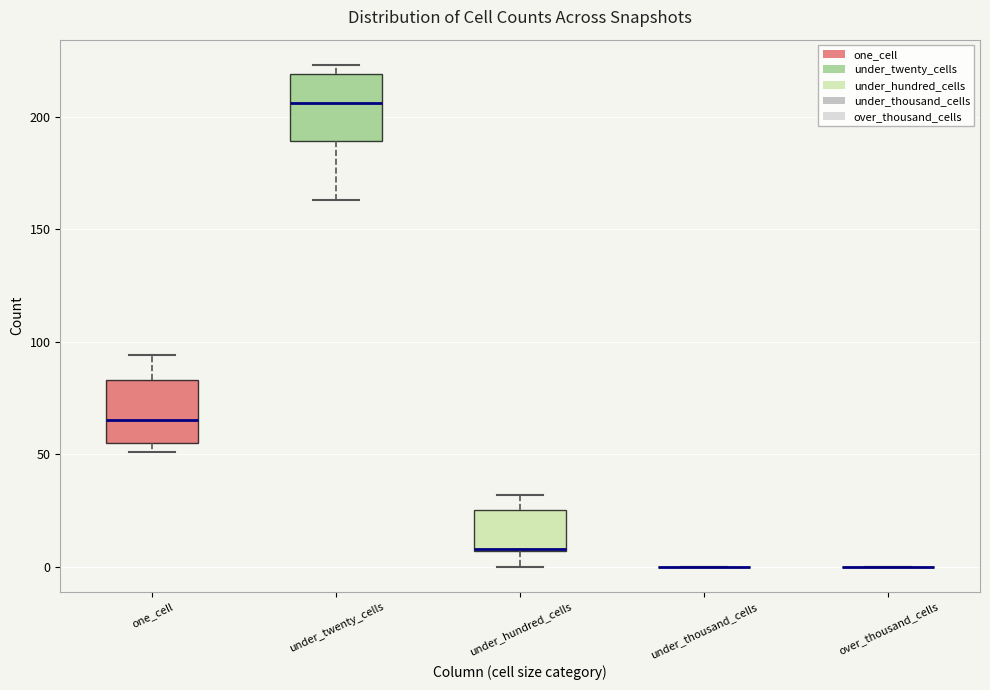

Reading left to right, transcribe this box plot: for each box, give where its median line is, the range the box spans, and where its two whiskers end, as read against the y-axis. The values are not printed on the chart, so give them approximately, as read against the axis.

one_cell: median 65, box 55 to 85, whiskers 50 to 95
under_twenty_cells: median 205, box 190 to 220, whiskers 165 to 225
under_hundred_cells: median 10, box 5 to 25, whiskers 0 to 30
under_thousand_cells: box collapsed to a line at 0, whiskers 0 to 0
over_thousand_cells: box collapsed to a line at 0, whiskers 0 to 0